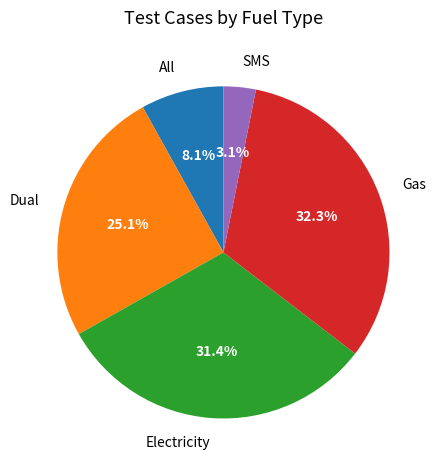

Is Electricity the majority of the pie?

No